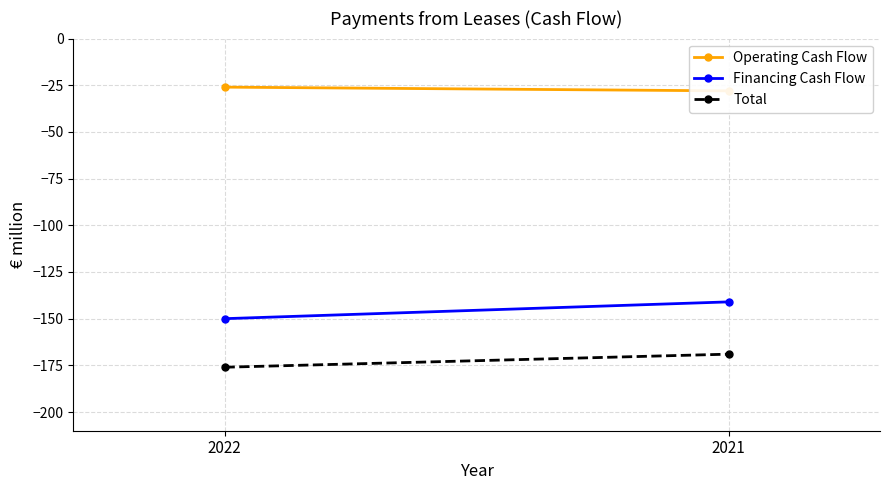

What is the maximum value for Total?

-169